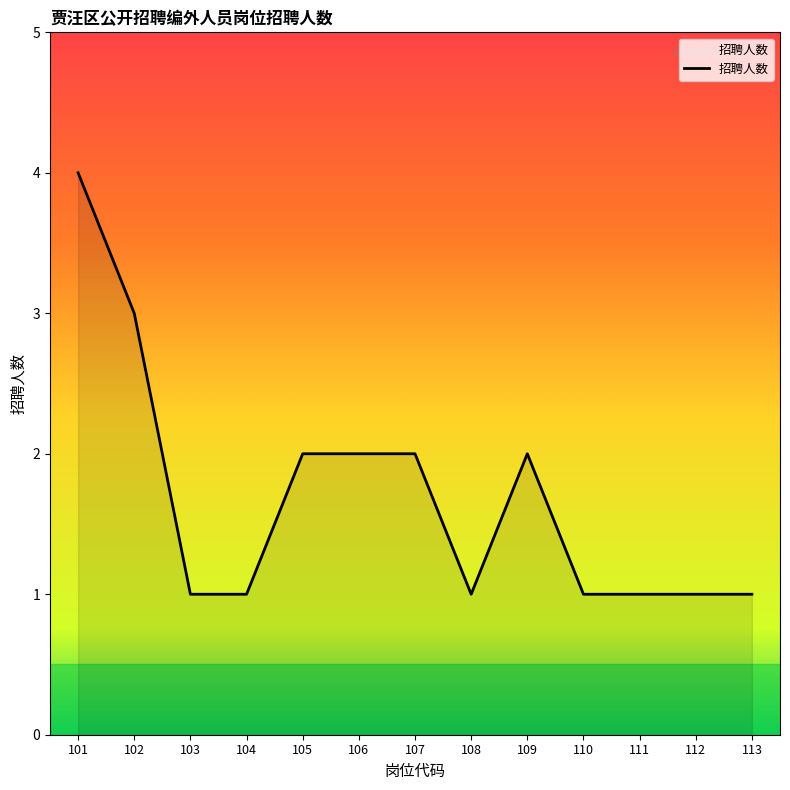

What is the smallest value displayed?

1